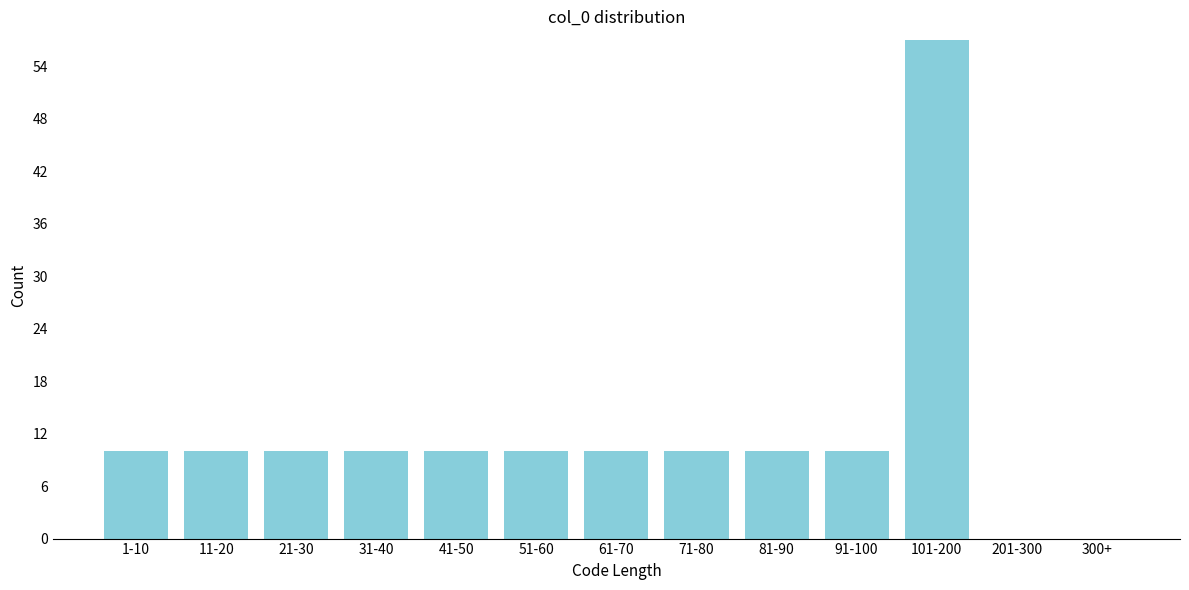

Reading left to right, list all the values displayed in this chart.

1-10=10	11-20=10	21-30=10	31-40=10	41-50=10	51-60=10	61-70=10	71-80=10	81-90=10	91-100=10	101-200=57	201-300=0	300+=0